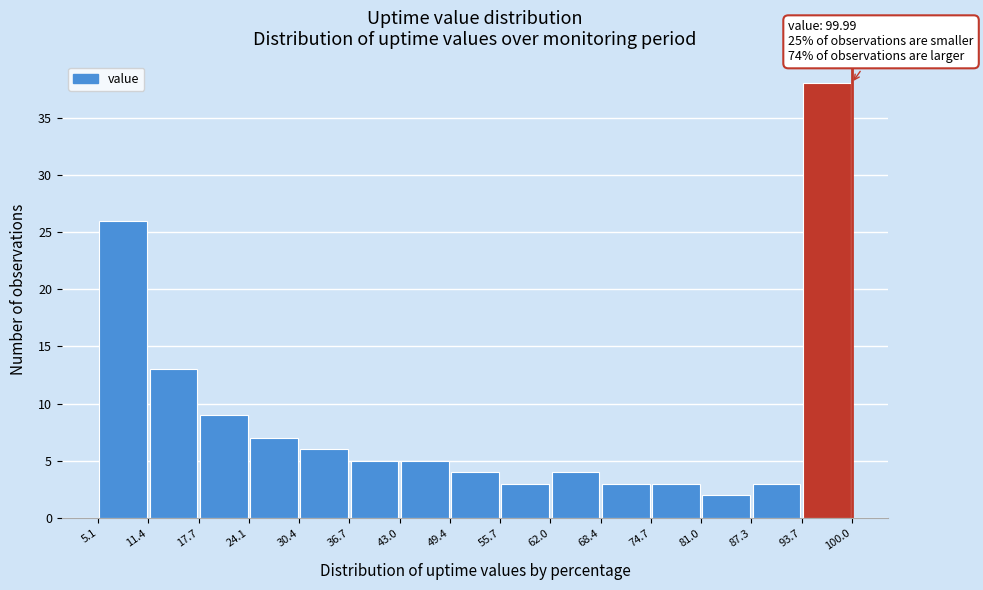

Over which range of the x-axis is the bar tallest?

93.7 to 100.0